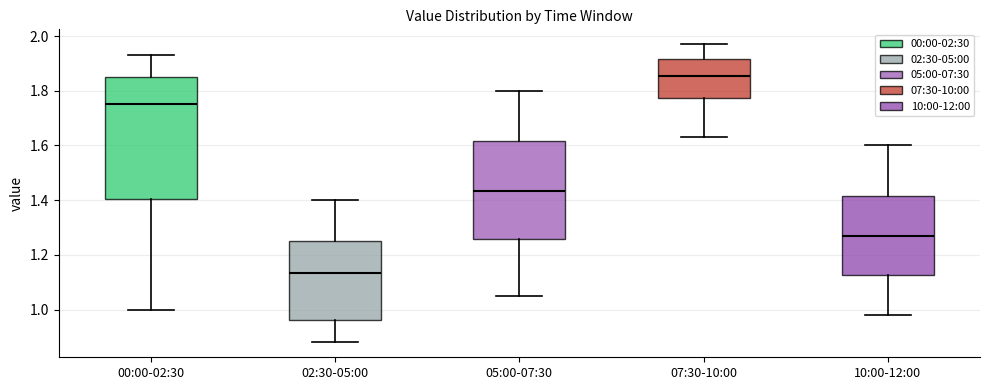

Which box has the lowest median line?

02:30-05:00